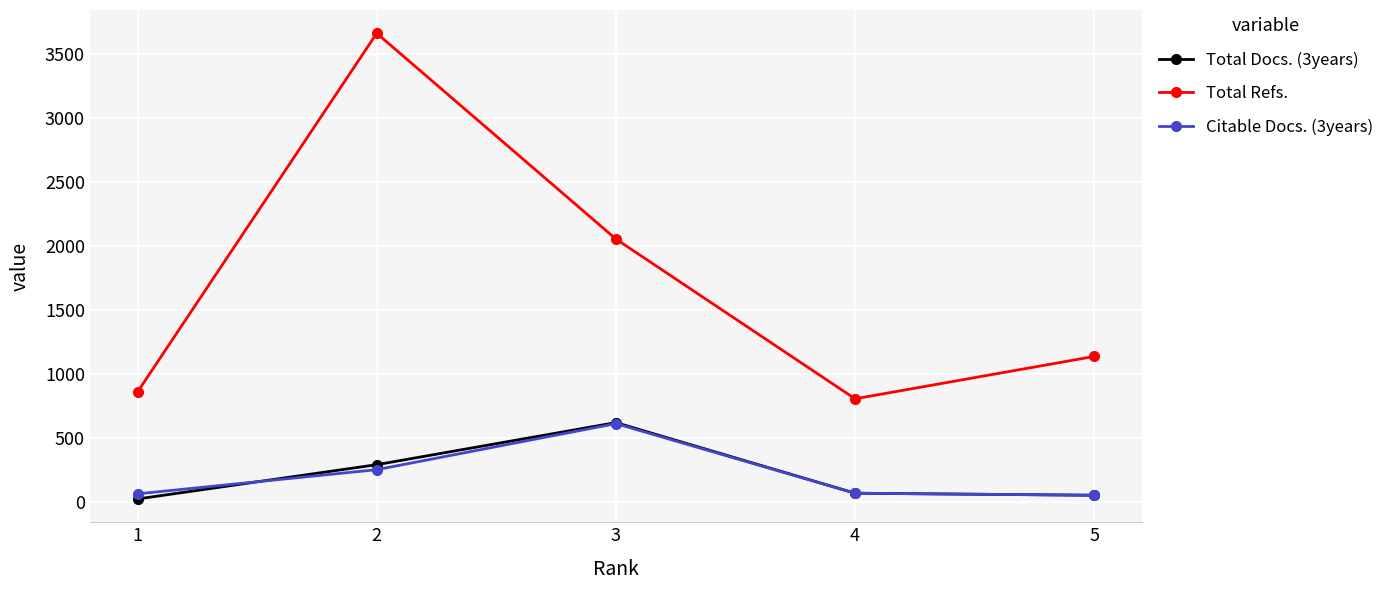

What is the total value across all series at 1?

952